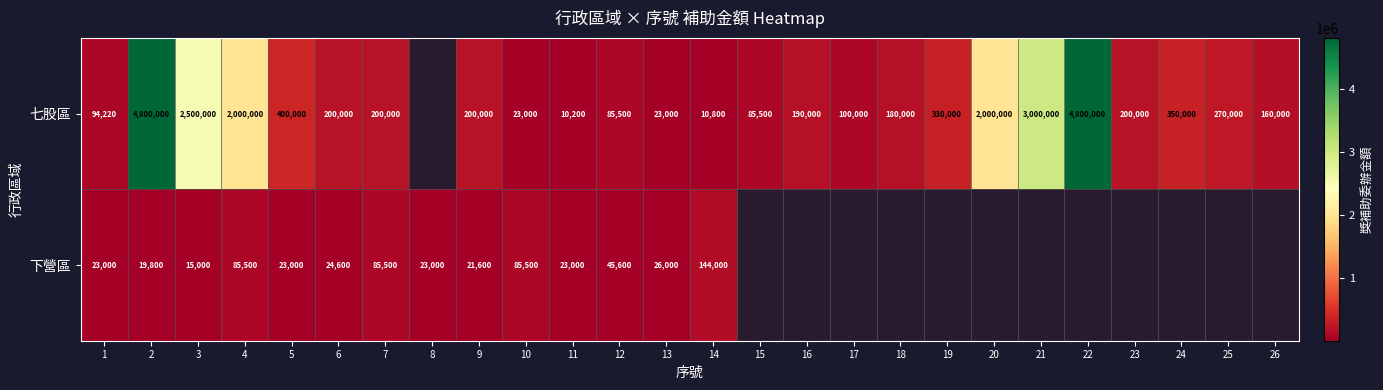

What is the maximum value shown in the chart?

4800000.0